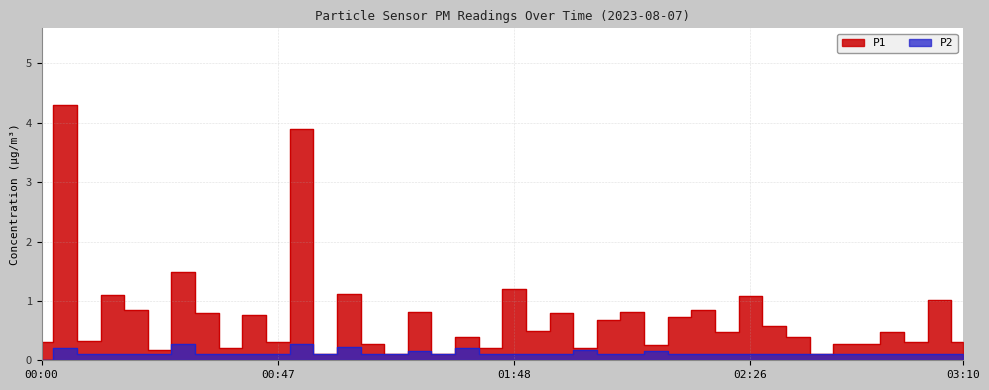

What is the sum of the P2 values at 01:38 and 02:15?

0.2